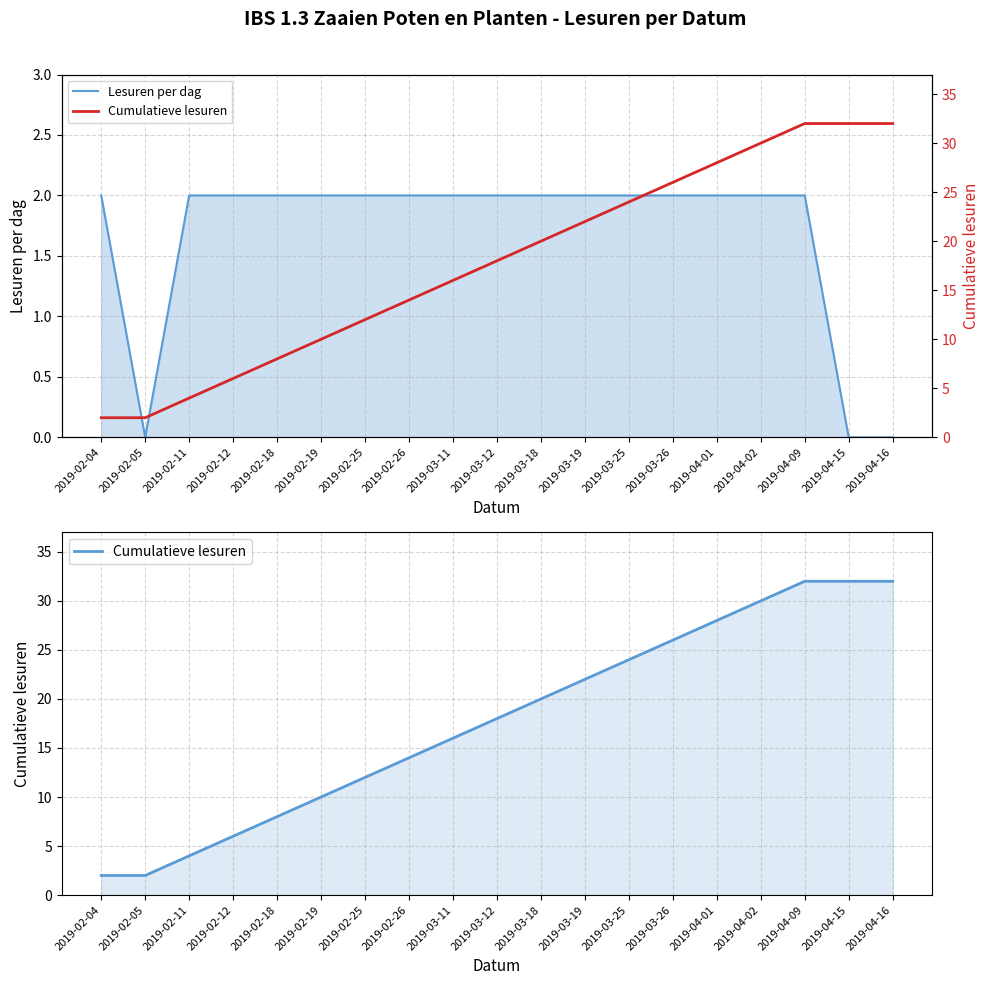

Reading right to left, what are all the values shown in this chart?

Lesuren per dag: 2019-04-16=0	2019-04-15=0	2019-04-09=2	2019-04-02=2	2019-04-01=2	2019-03-26=2	2019-03-25=2	2019-03-19=2	2019-03-18=2	2019-03-12=2	2019-03-11=2	2019-02-26=2	2019-02-25=2	2019-02-19=2	2019-02-18=2	2019-02-12=2	2019-02-11=2	2019-02-05=0	2019-02-04=2
Cumulatieve lesuren: 2019-04-16=32	2019-04-15=32	2019-04-09=32	2019-04-02=30	2019-04-01=28	2019-03-26=26	2019-03-25=24	2019-03-19=22	2019-03-18=20	2019-03-12=18	2019-03-11=16	2019-02-26=14	2019-02-25=12	2019-02-19=10	2019-02-18=8	2019-02-12=6	2019-02-11=4	2019-02-05=2	2019-02-04=2